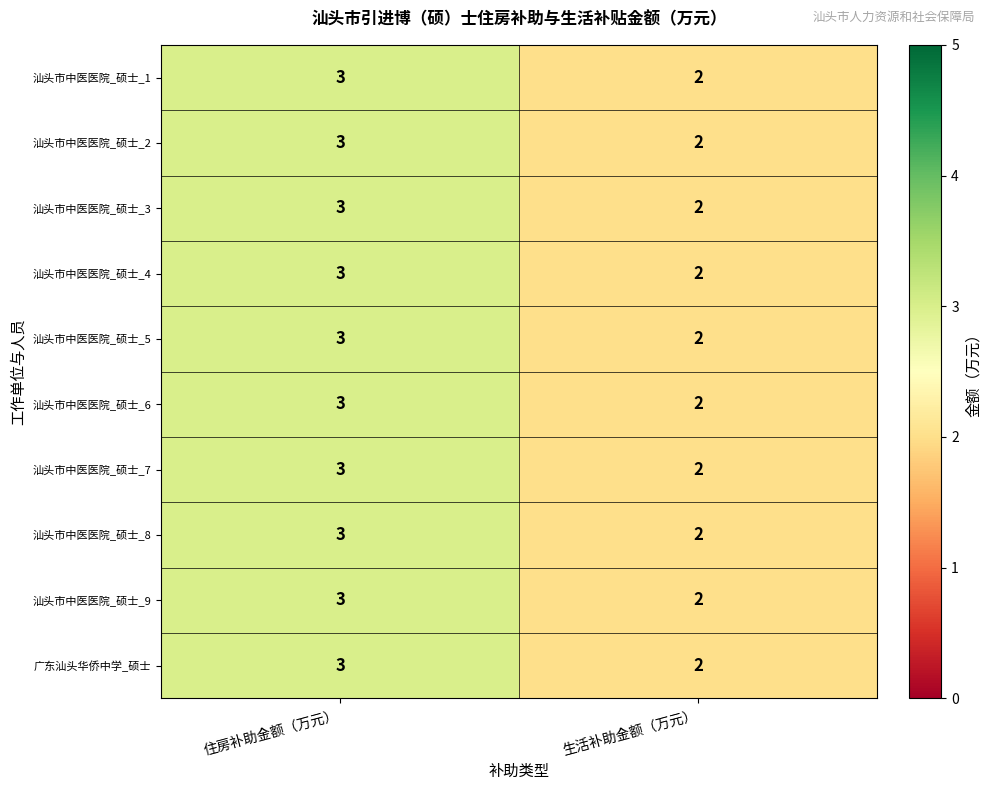

What is the sum of all 汕头市中医医院_硕士_1 values?

5